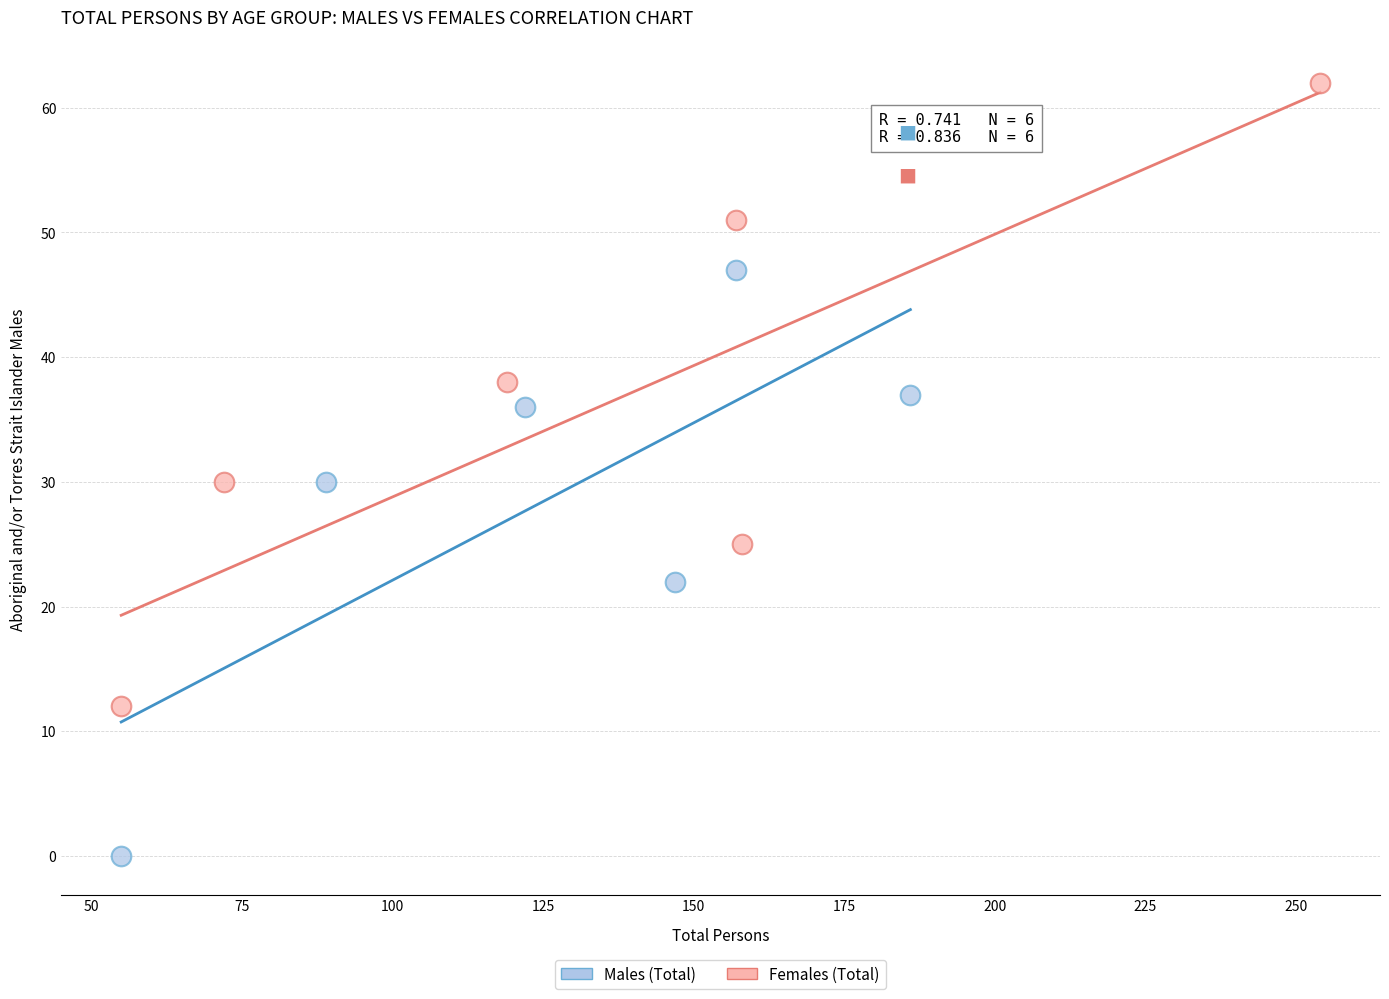

What are all the series names shown in the legend?

Males (Total), Females (Total)